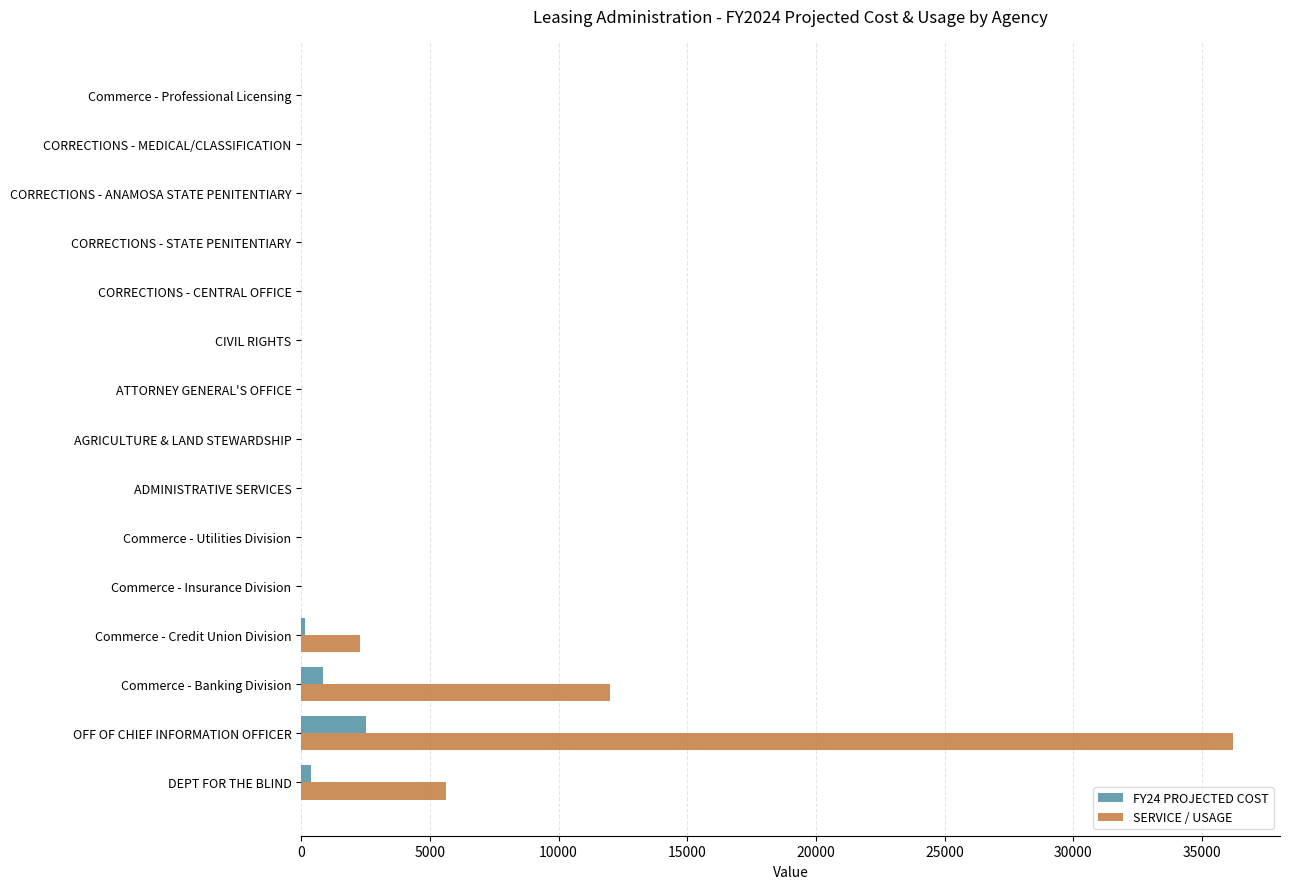

Where is SERVICE / USAGE nearest to the value 18109?

Commerce - Banking Division